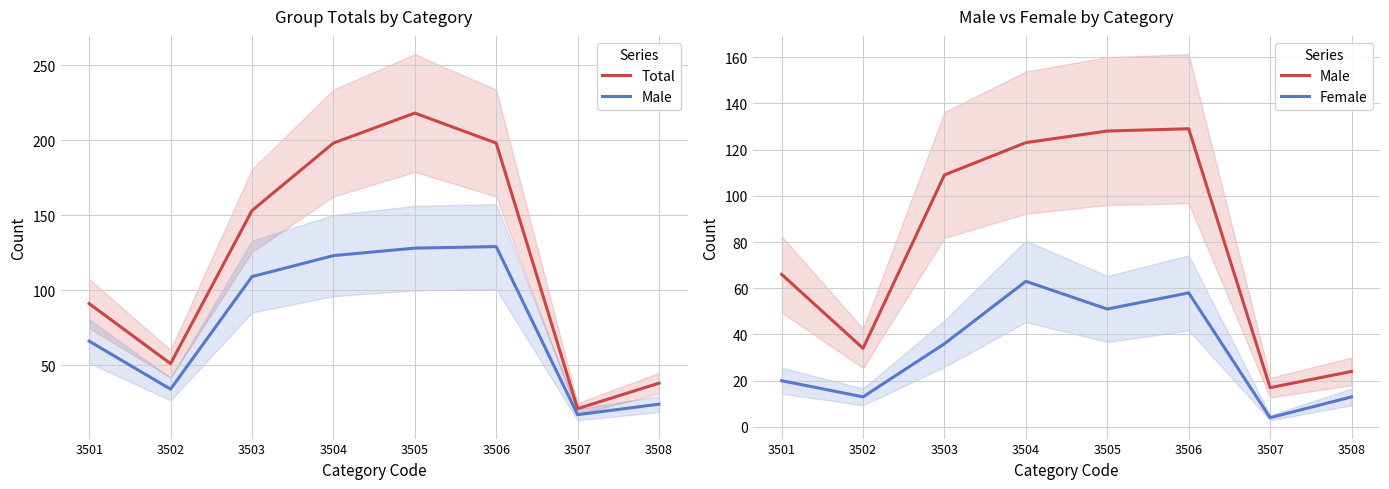

At 3506, list the series in order from smallest to largest.

Female, Male, Total